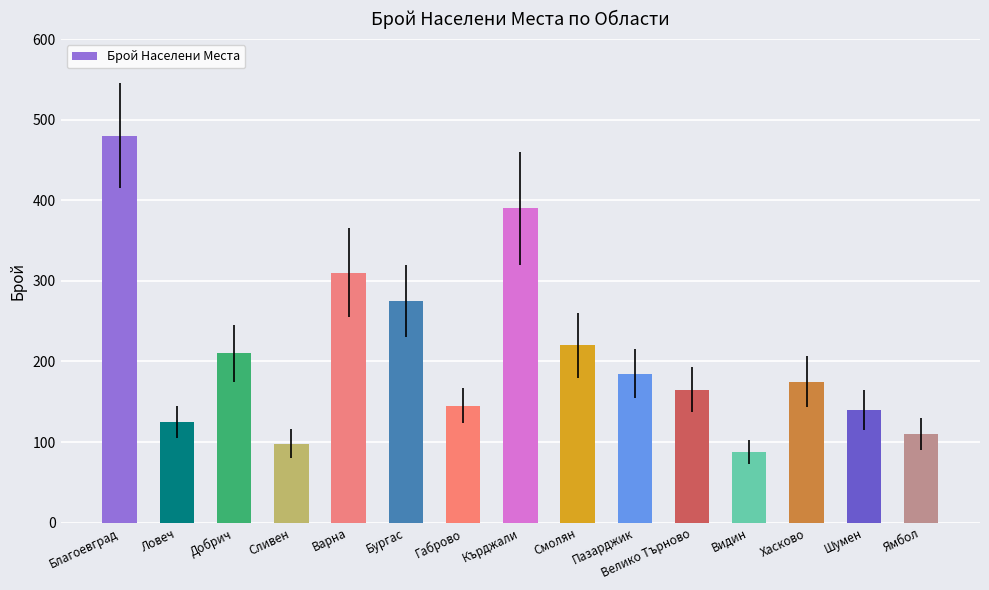

Where is the data nearest to the value 284?

Бургас